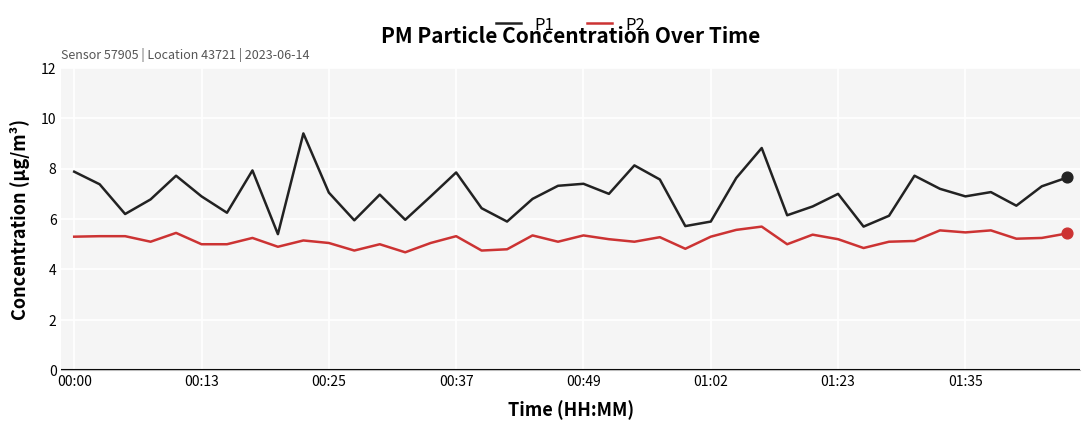

Which series has the widest spread of values?

P1